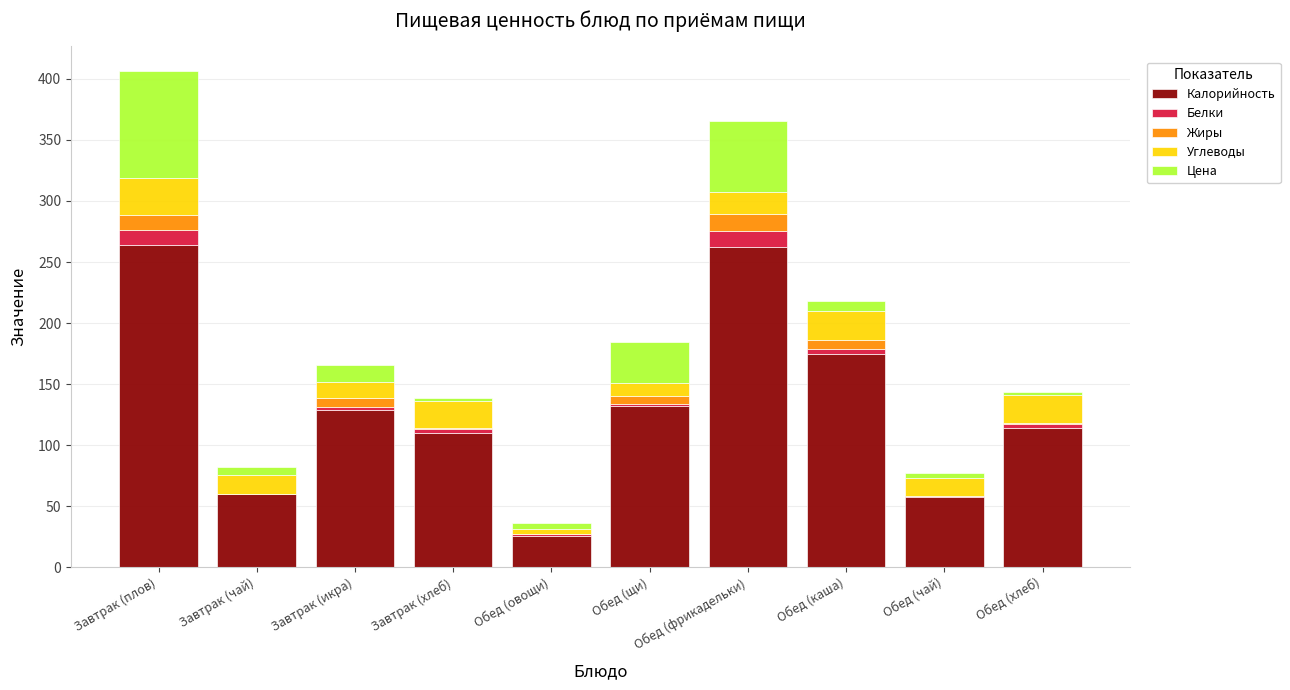

Is it true that Калорийность equals 132.0 at Обед (щи)?

True